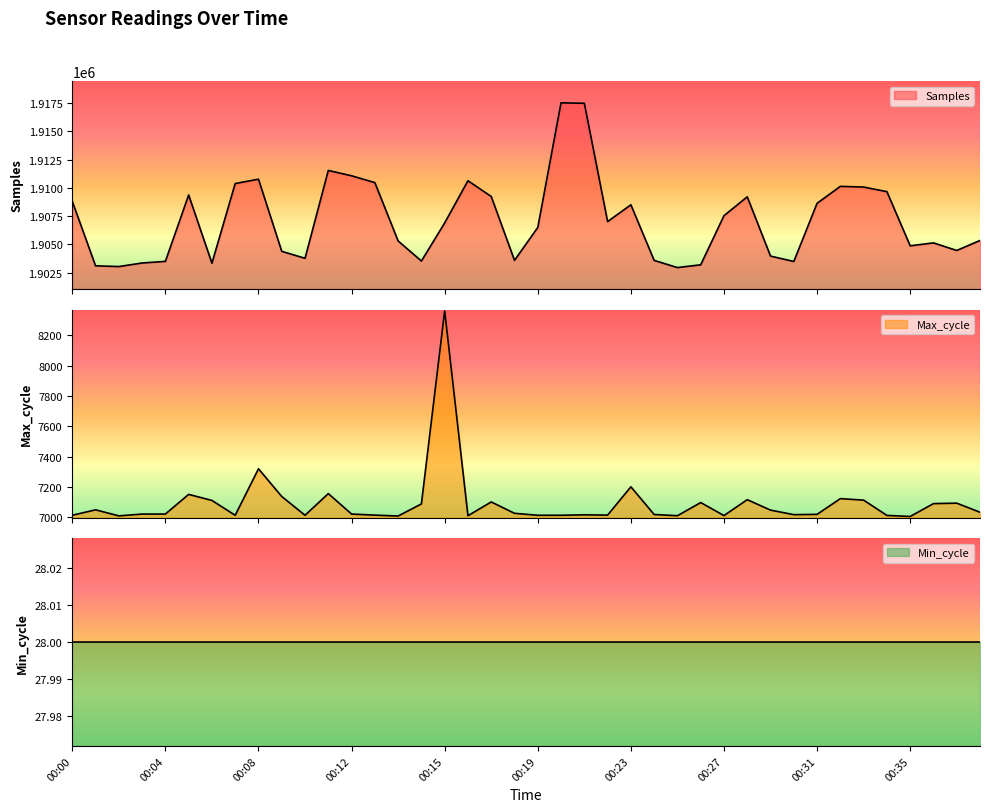

What is the value of the Max_cycle point at the 39th from the left?

7092